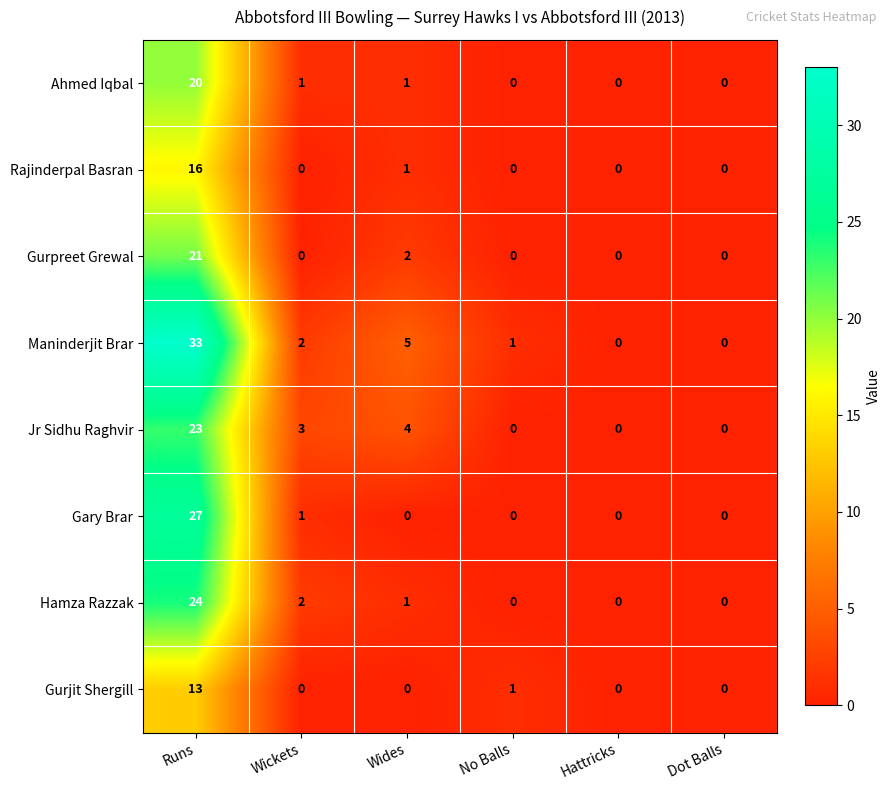

Is it true that Ahmed Iqbal equals 1 at Wides?

True